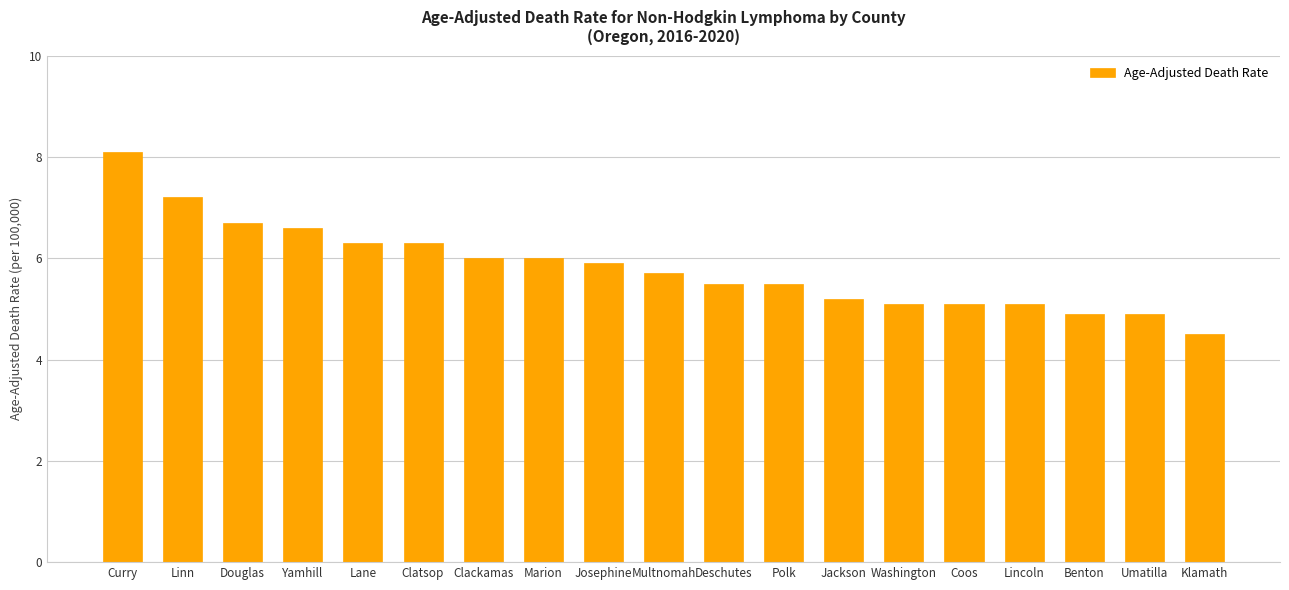

Reading left to right, transcribe all the data shown in this chart.

Curry=8.1	Linn=7.2	Douglas=6.7	Yamhill=6.6	Lane=6.3	Clatsop=6.3	Clackamas=6.0	Marion=6.0	Josephine=5.9	Multnomah=5.7	Deschutes=5.5	Polk=5.5	Jackson=5.2	Washington=5.1	Coos=5.1	Lincoln=5.1	Benton=4.9	Umatilla=4.9	Klamath=4.5